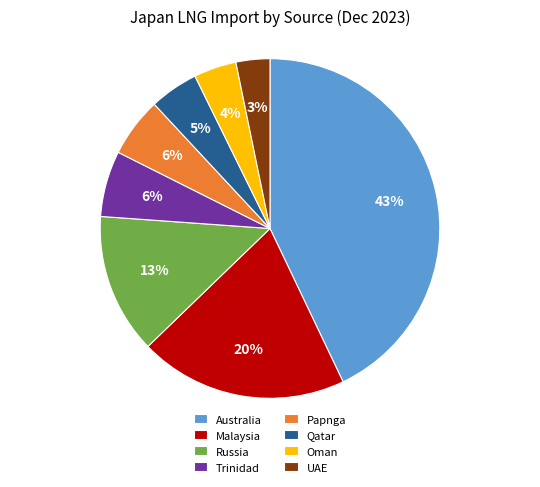

True or false: Russia accounts for 8% of the total.

False